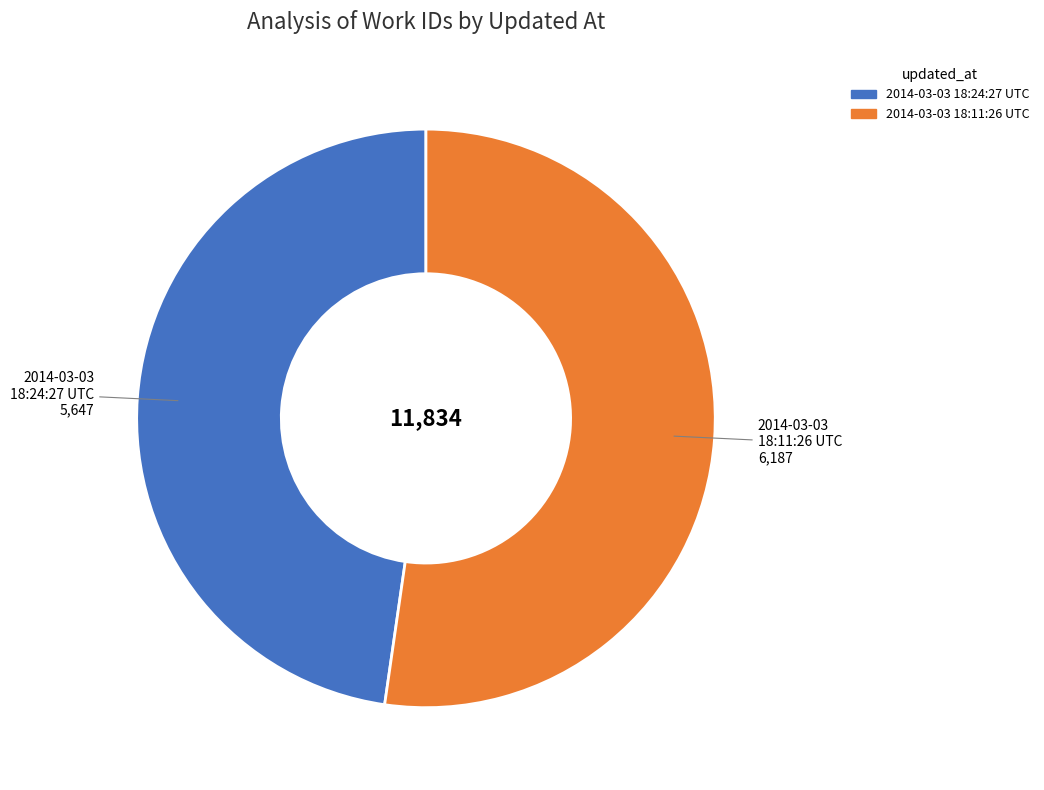

Do 2014-03-03 18:11:26 UTC and 2014-03-03 18:24:27 UTC together represent more than half of the pie?

Yes